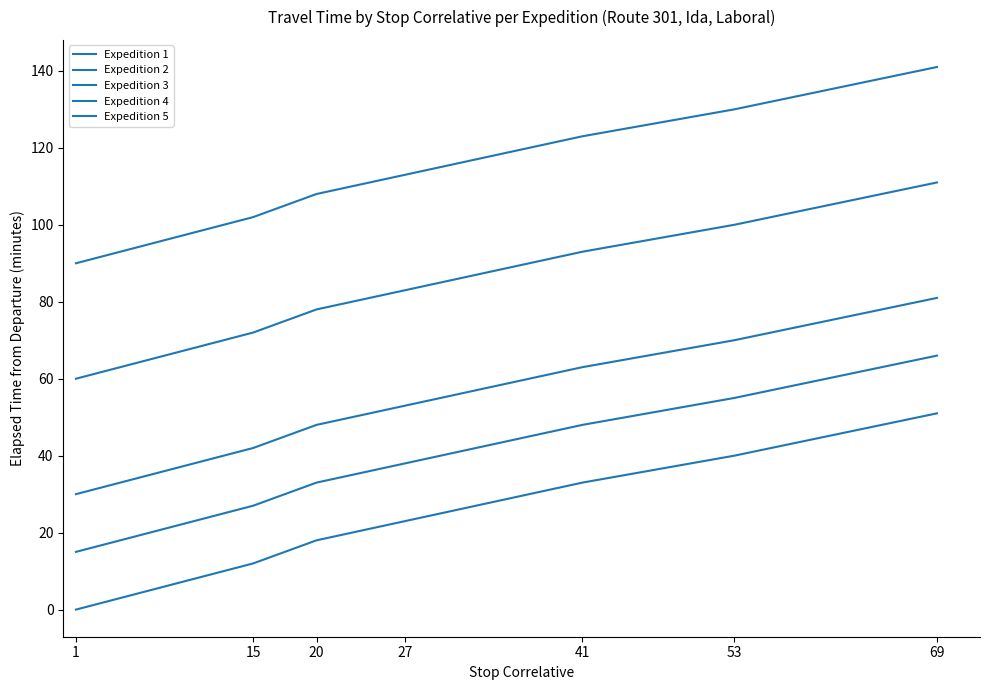

Is it true that Expedition 5 equals 90 at 1?

True